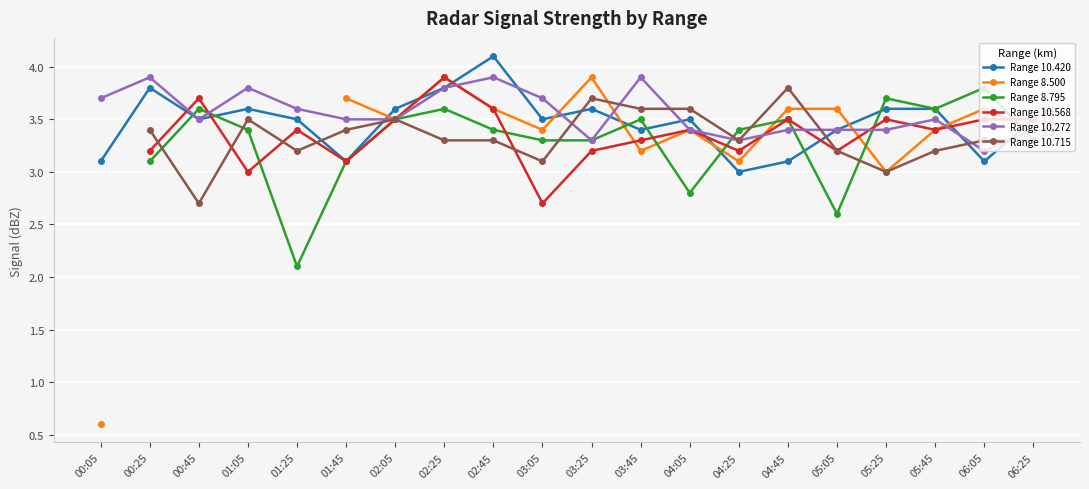

At which category is the sum across all series the highest?

02:25